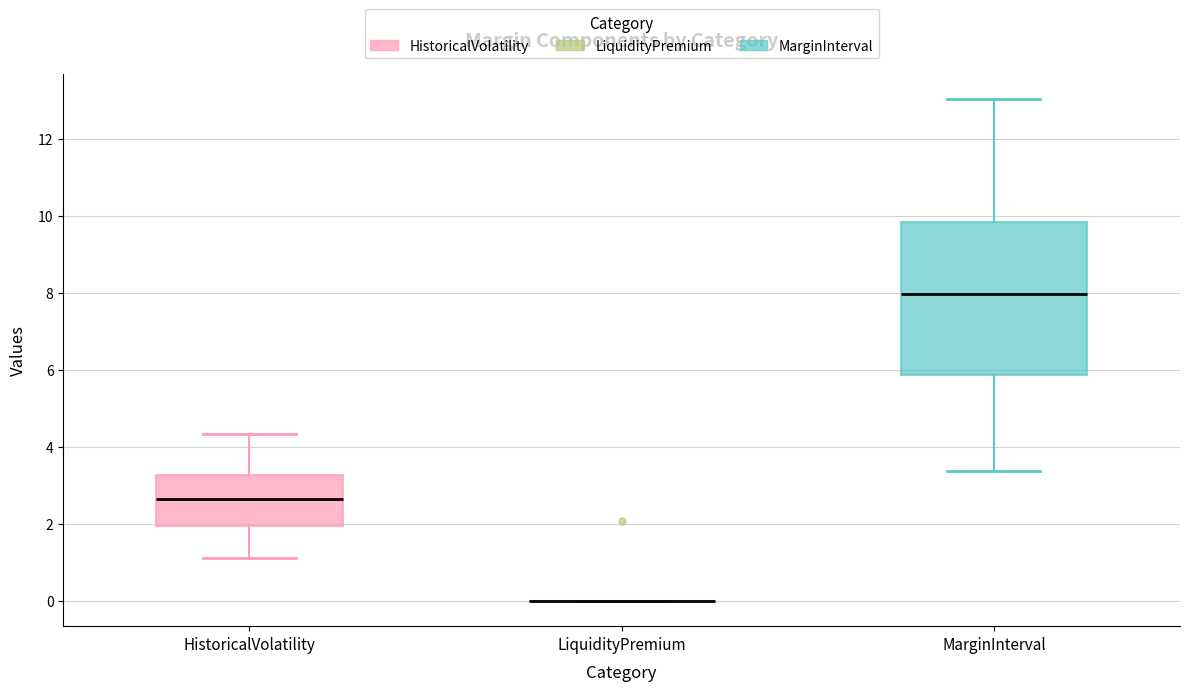

Reading left to right, read every box against the y-axis: the position of its median line, the range the box covers, and the ends of its whiskers. The values are not printed on the chart, so give them approximately, as read against the axis.

HistoricalVolatility: median 2.6, box 2.0 to 3.2, whiskers 1.2 to 4.4
LiquidityPremium: box collapsed to a line at 0.0, whiskers 0.0 to 0.0
MarginInterval: median 8.0, box 5.8 to 9.8, whiskers 3.4 to 13.0